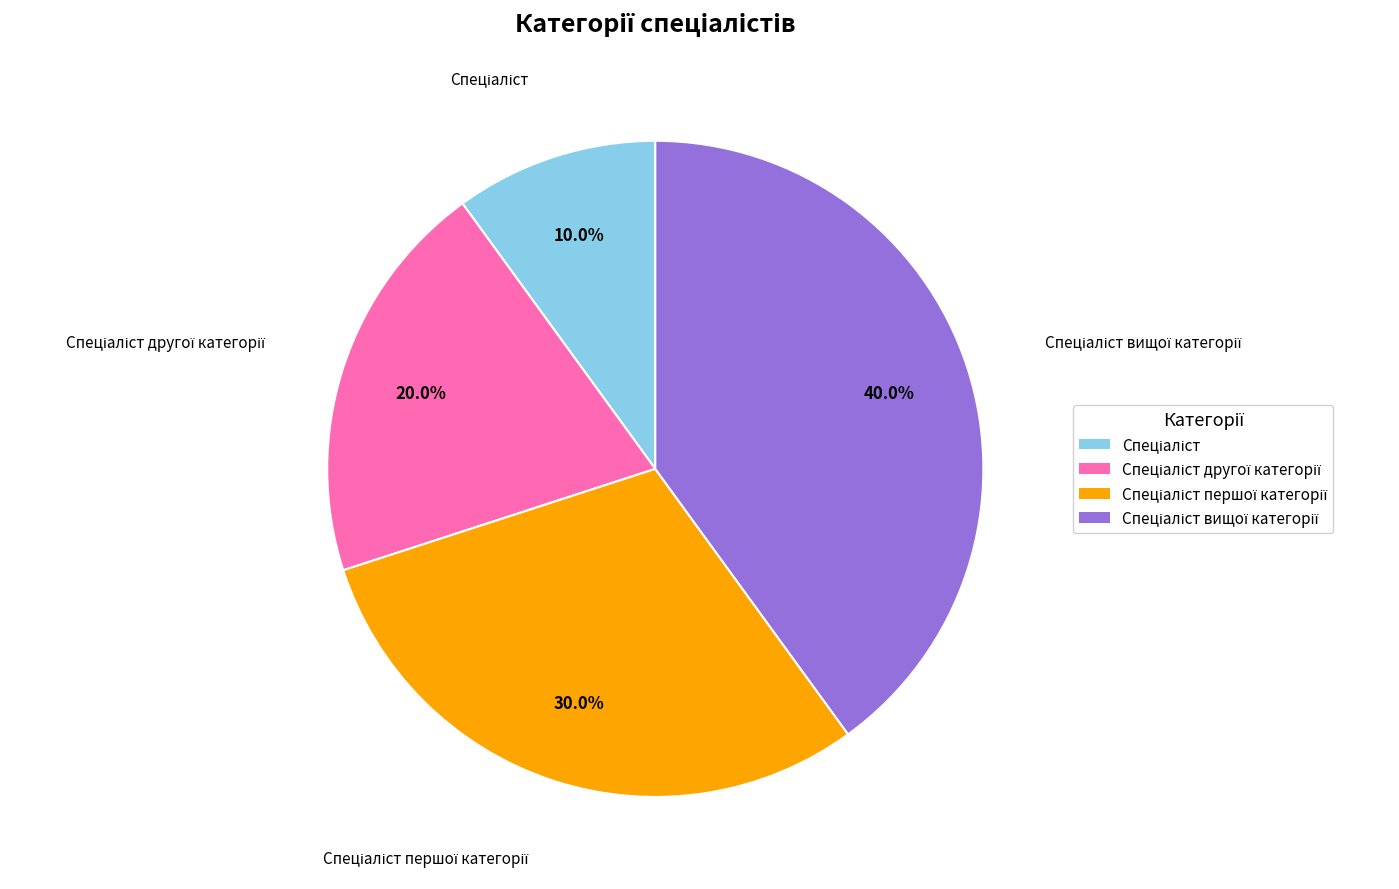

Does any single category account for the majority?

No